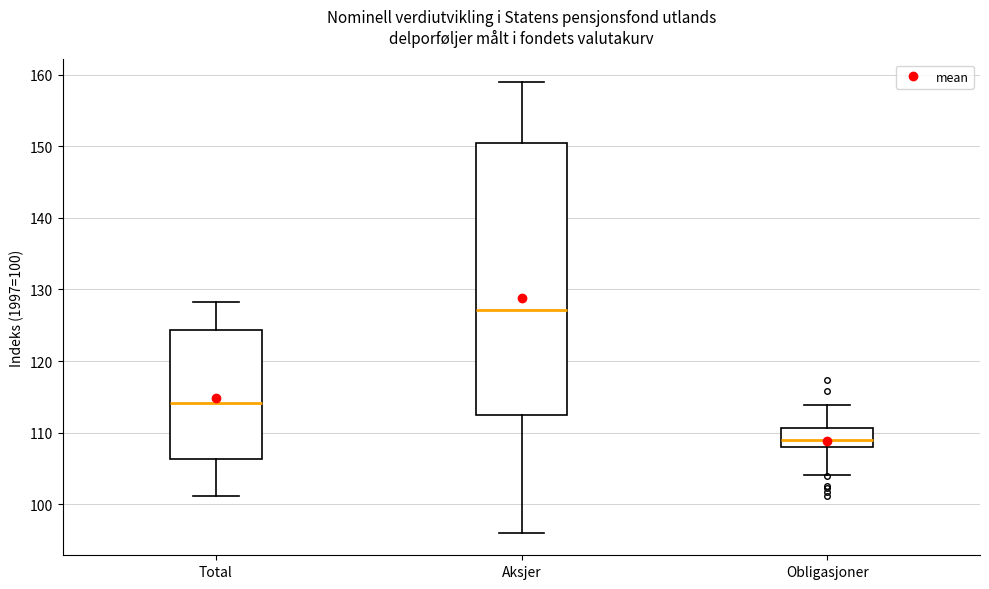

Reading left to right, read every box against the y-axis: the position of its median line, the range the box covers, and the ends of its whiskers. The values are not printed on the chart, so give them approximately, as read against the axis.

Total: median 114, box 106 to 124, whiskers 101 to 128
Aksjer: median 127, box 113 to 150, whiskers 96 to 159
Obligasjoner: median 109, box 108 to 111, whiskers 104 to 114